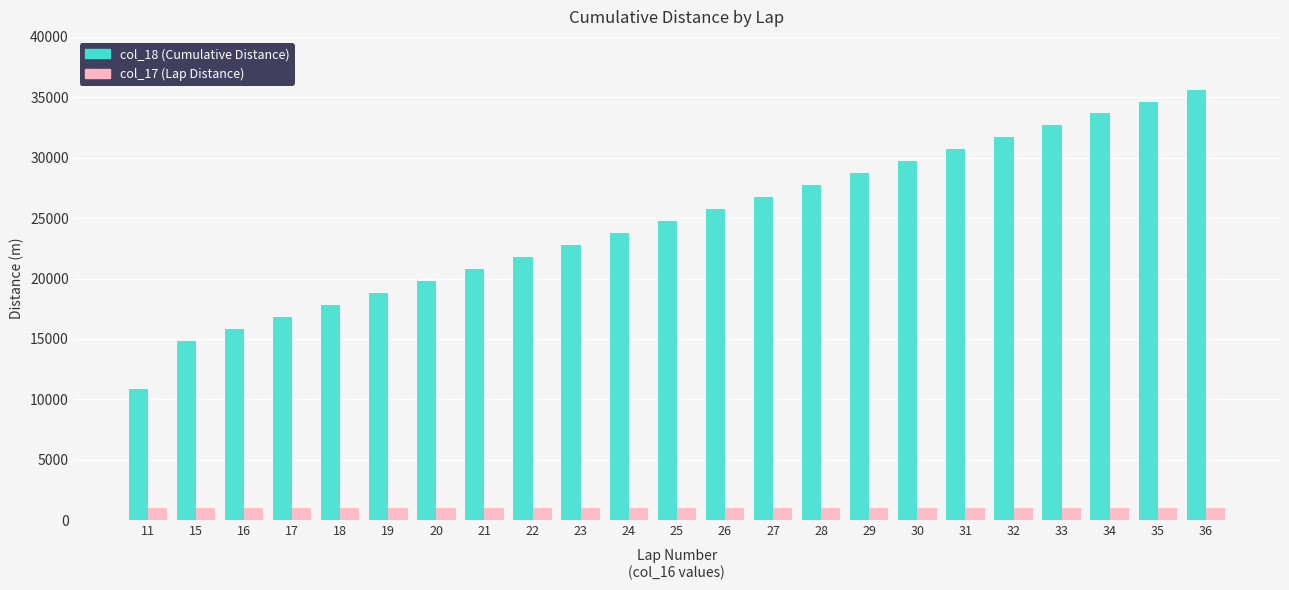

What is the total value across all series at 32?

32670